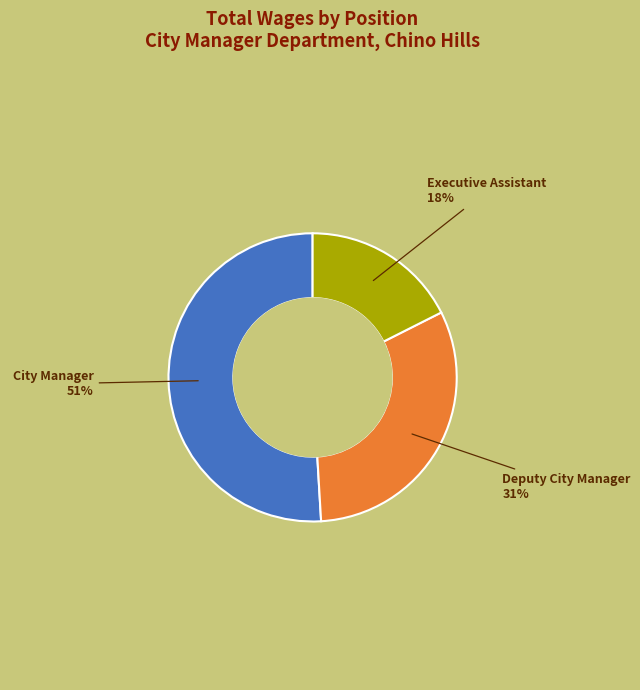

How many segments does this pie chart have?

3